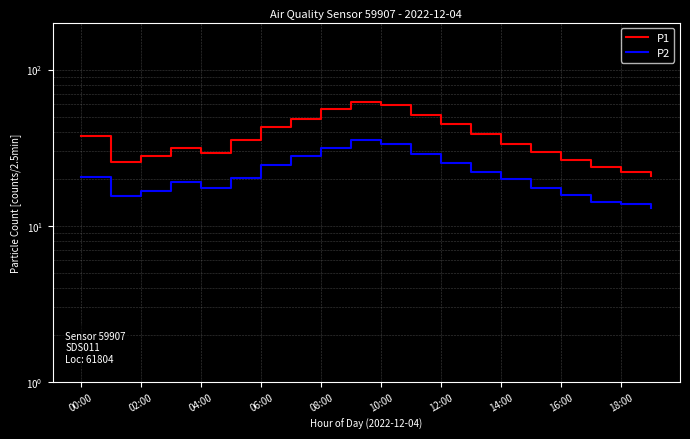

What is the difference between the P1 values at 19 and 12:00?

22.0